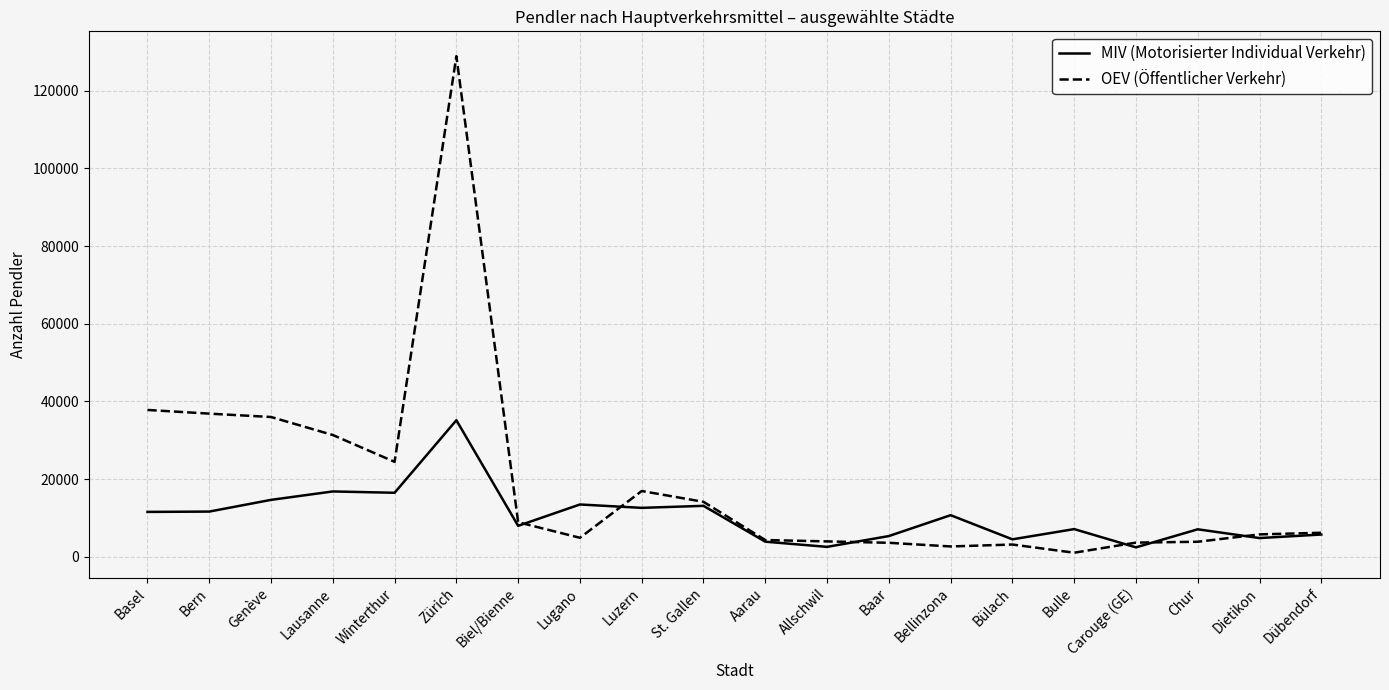

What position from the left is Chur?

18